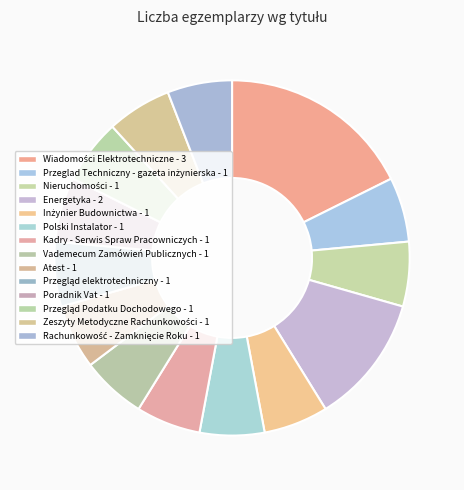

How many segments does this pie chart have?

14